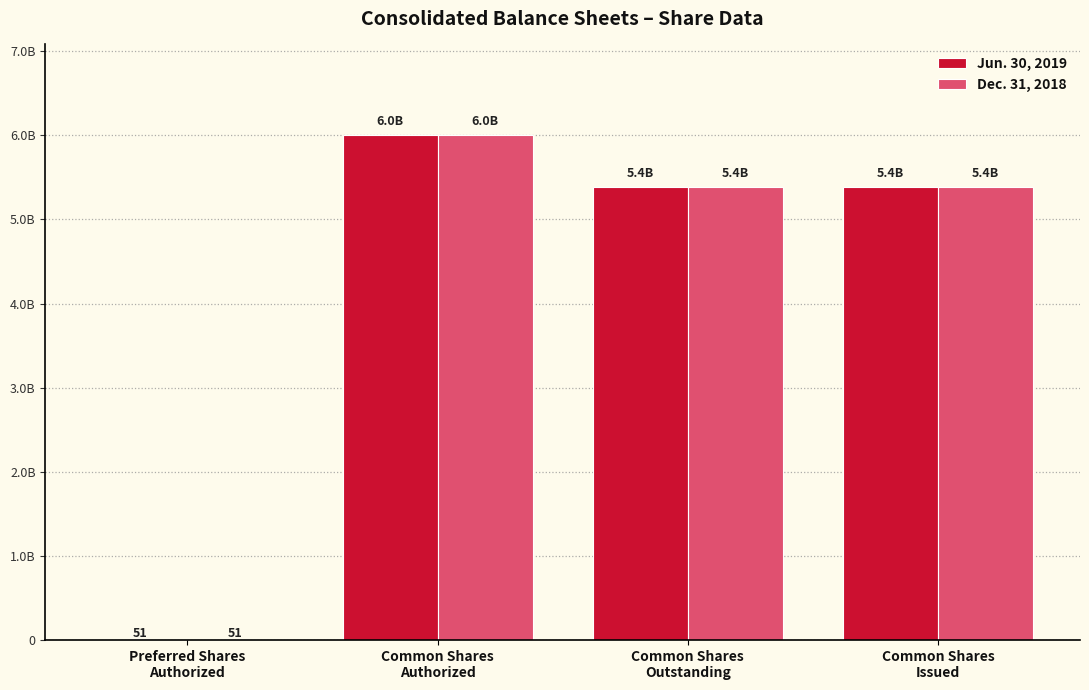

Reading left to right, transcribe all the data shown in this chart.

Jun. 30, 2019: Preferred Shares
Authorized=51	Common Shares
Authorized=6000000000	Common Shares
Outstanding=5391410729	Common Shares
Issued=5391410729
Dec. 31, 2018: Preferred Shares
Authorized=51	Common Shares
Authorized=6000000000	Common Shares
Outstanding=5391410729	Common Shares
Issued=5391410729